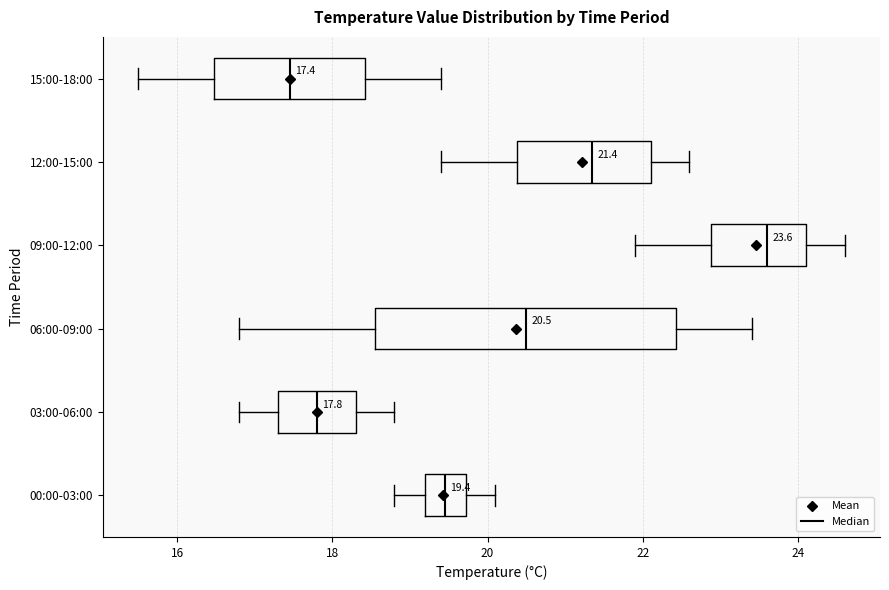

Which box is the widest, from its left edge to its right edge?

06:00-09:00